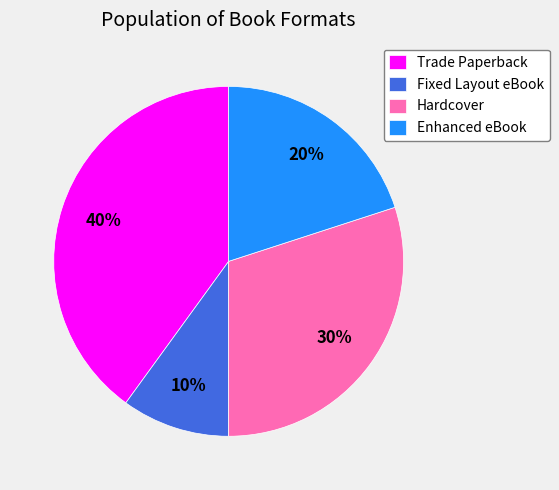

Rank the categories by value from highest to lowest.

Trade Paperback, Hardcover, Enhanced eBook, Fixed Layout eBook